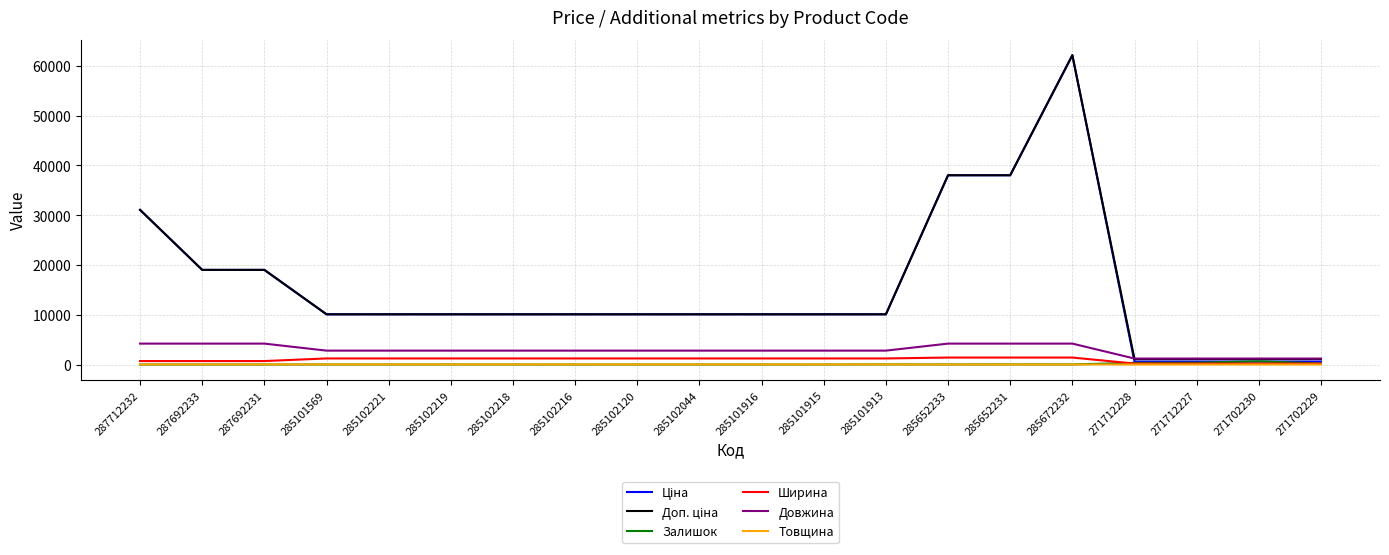

The Довжина series shows 7281.5 at 287692233. True or false?

False